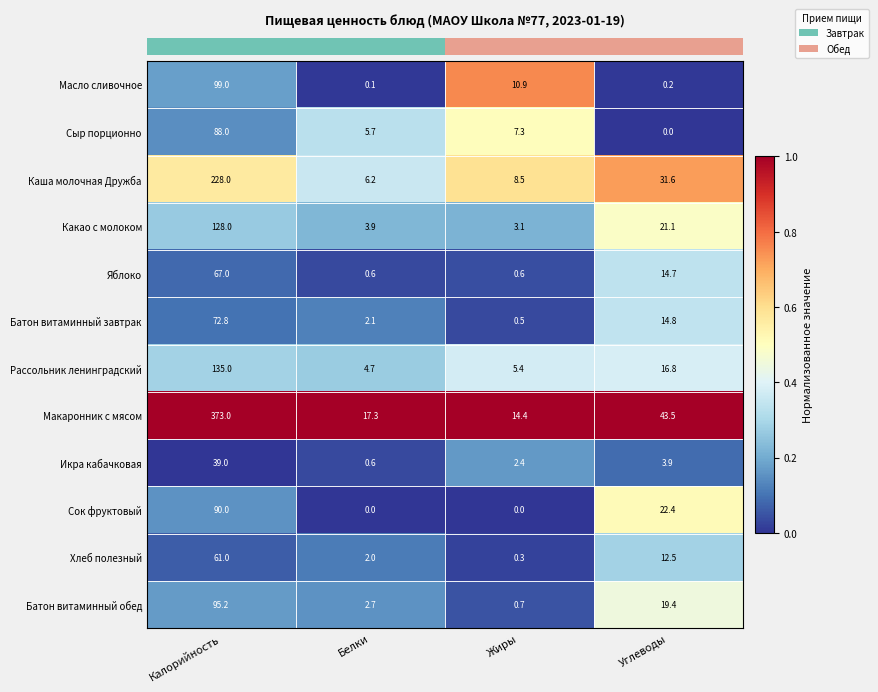

What is the sum of all Яблоко values?

82.9